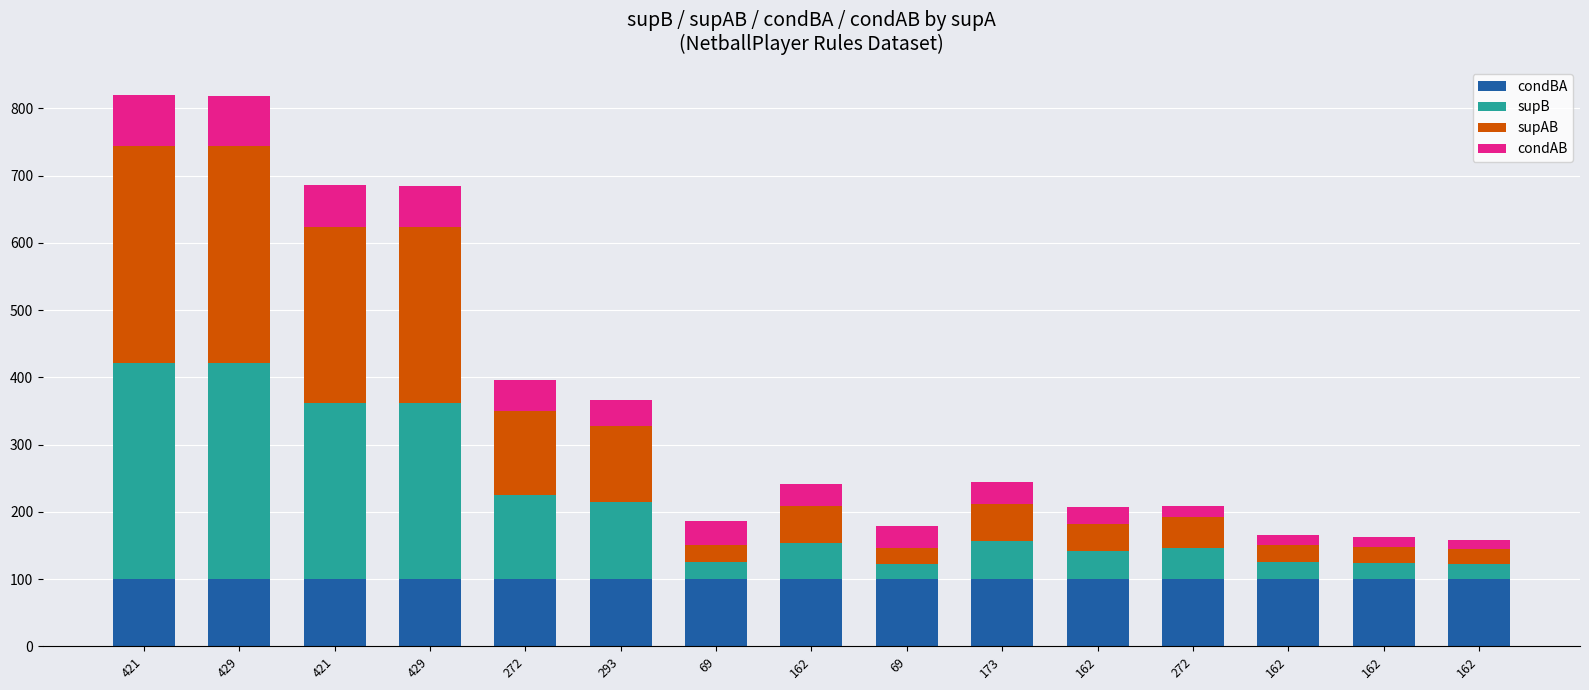

At which label is supAB closest to 172?

272